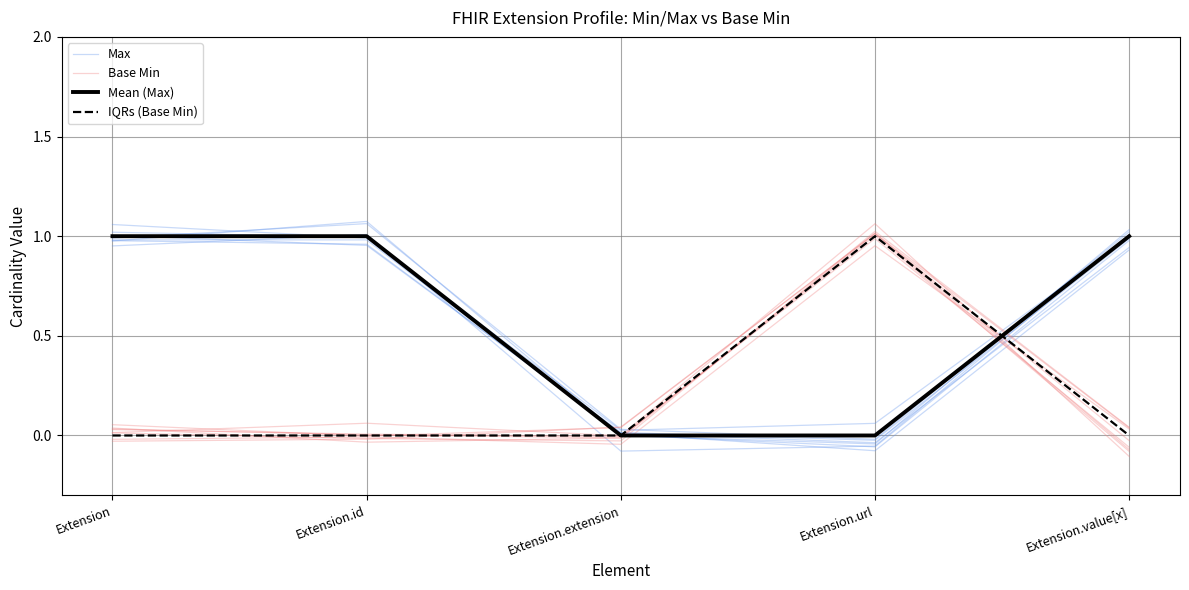

In Max, how many points are lower than both neighbors (excluding endpoints)?

1